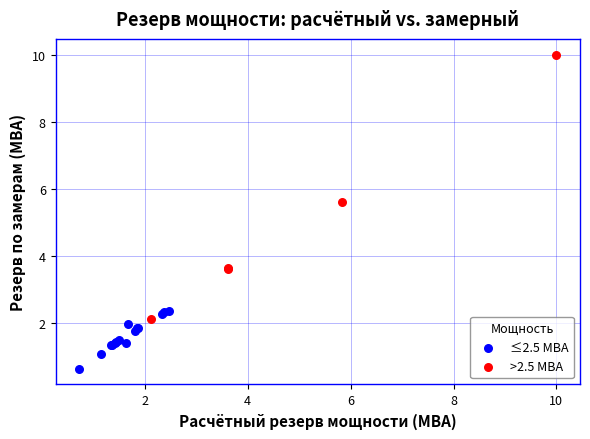

Which series contains the lowest Y value?

≤2.5 МВА